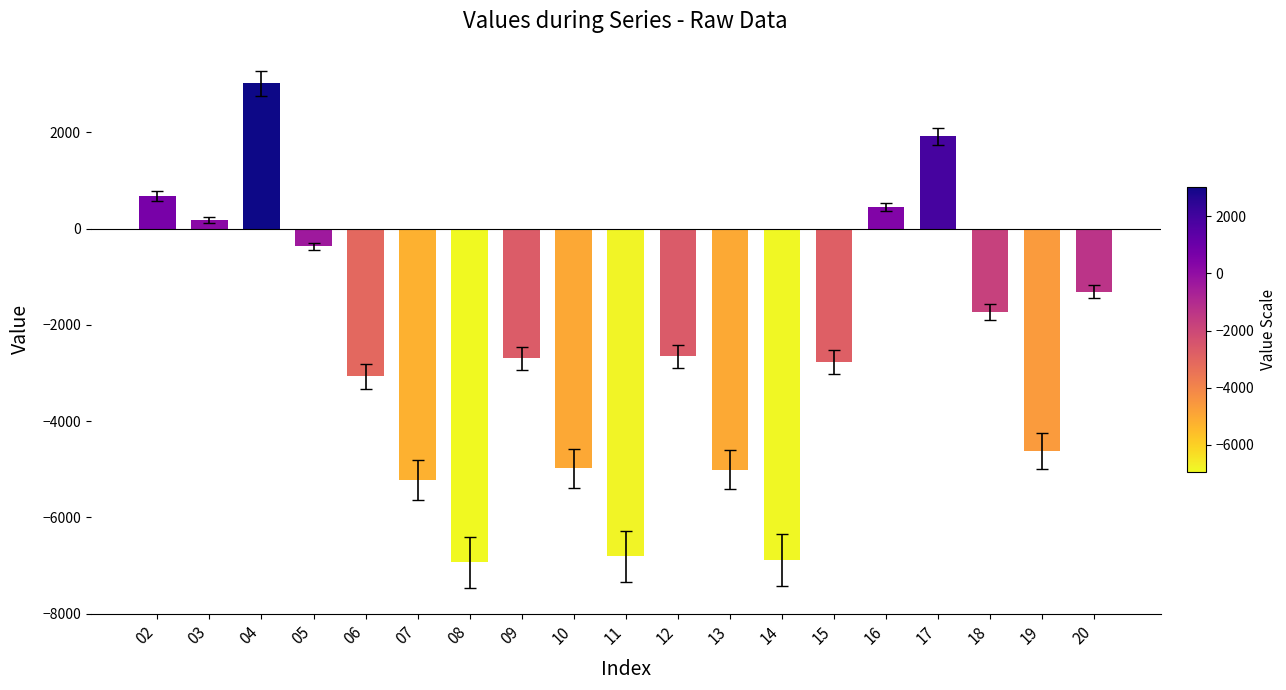

How many bars are there in total?

19